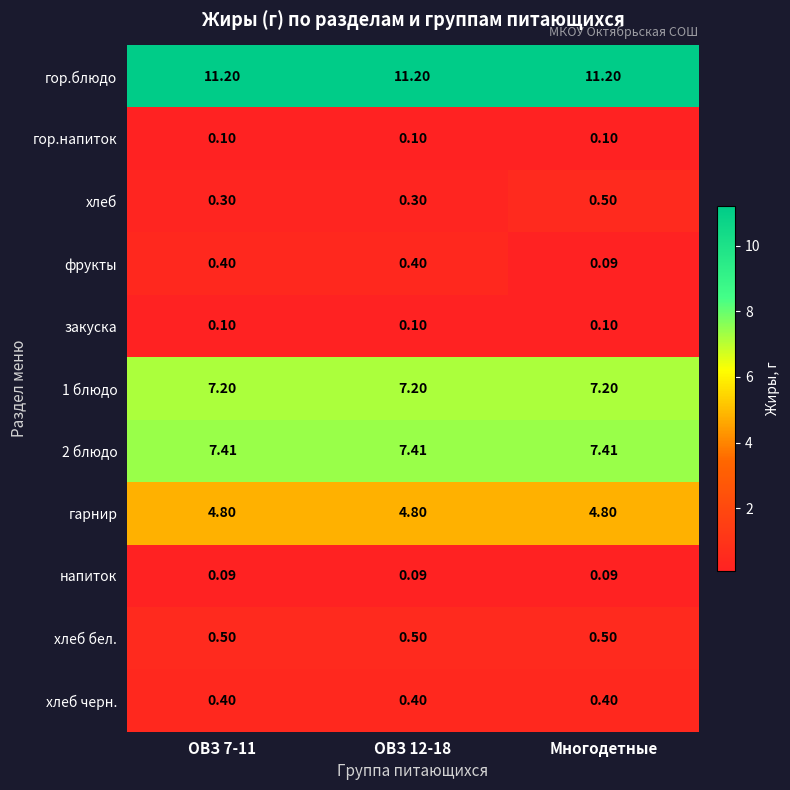

Between ОВЗ 12-18 and Многодетные, which series saw the biggest shift?

фрукты